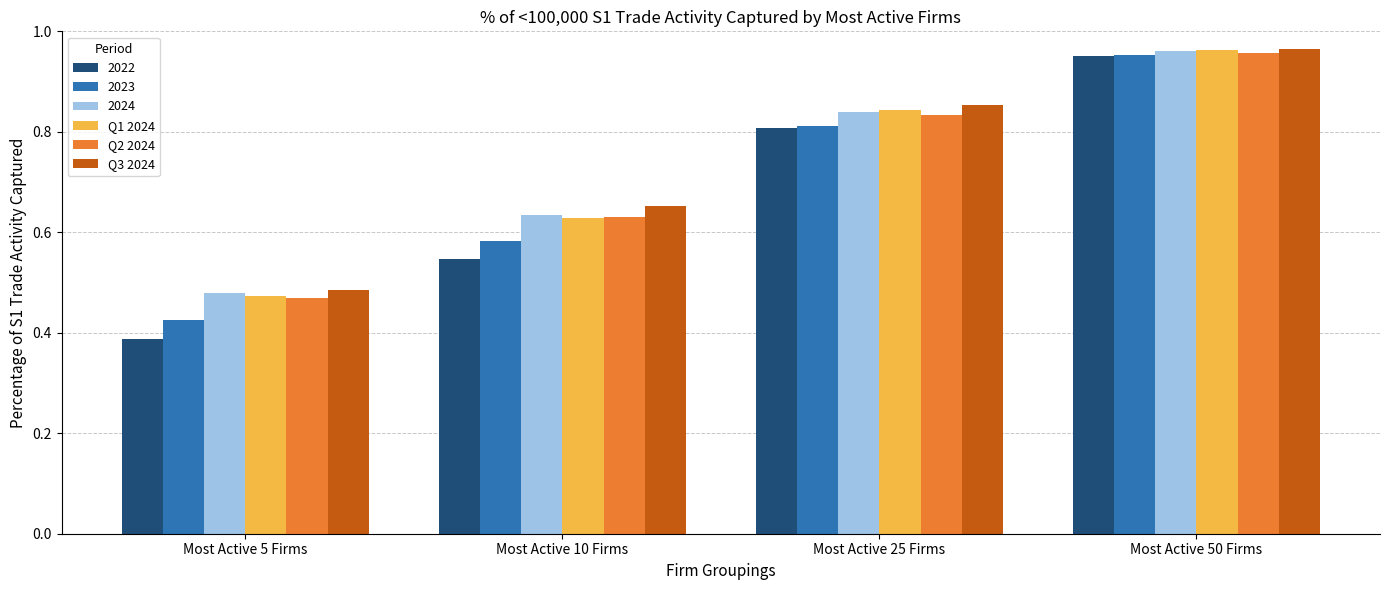

What is the difference between the second highest and second lowest values in the Q1 2024 series?

0.2